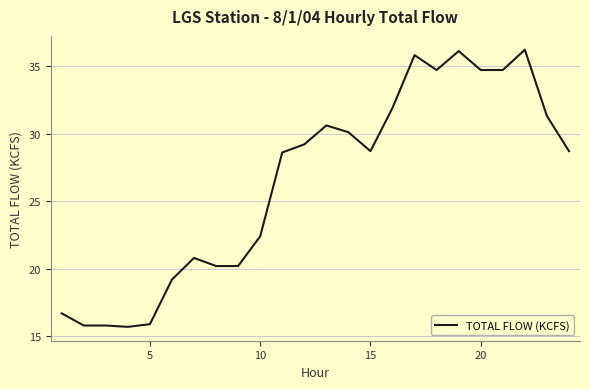

What is the difference between the maximum and minimum values?

20.5